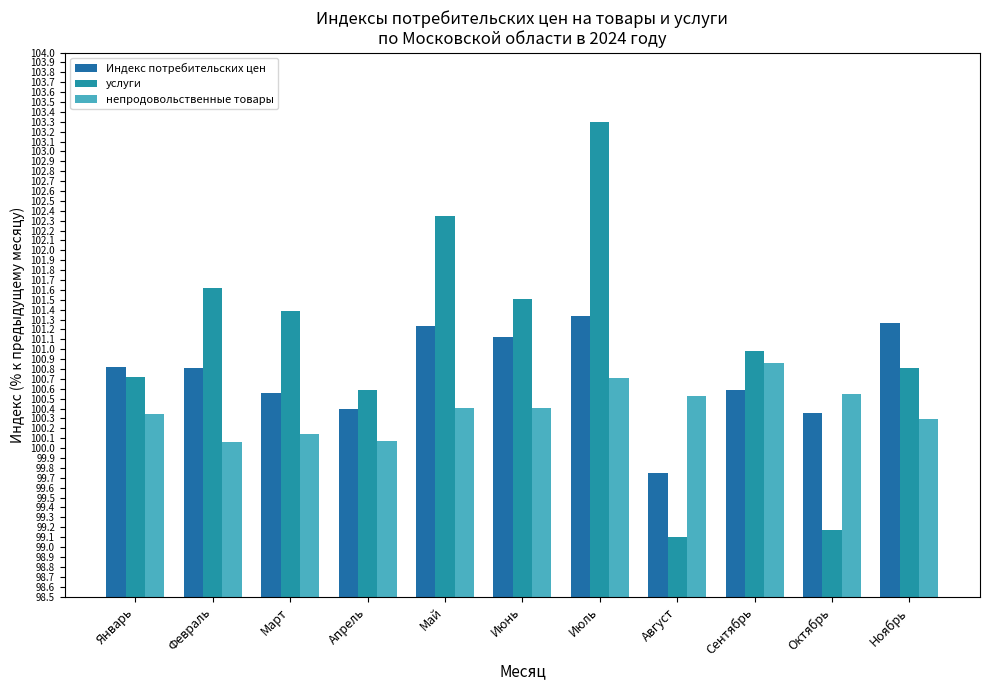

Which series has the largest range (max minus min)?

услуги